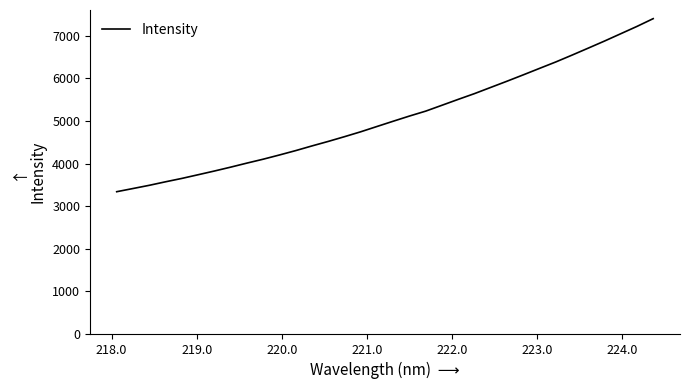

What is the minimum value shown in the chart?

3340.5